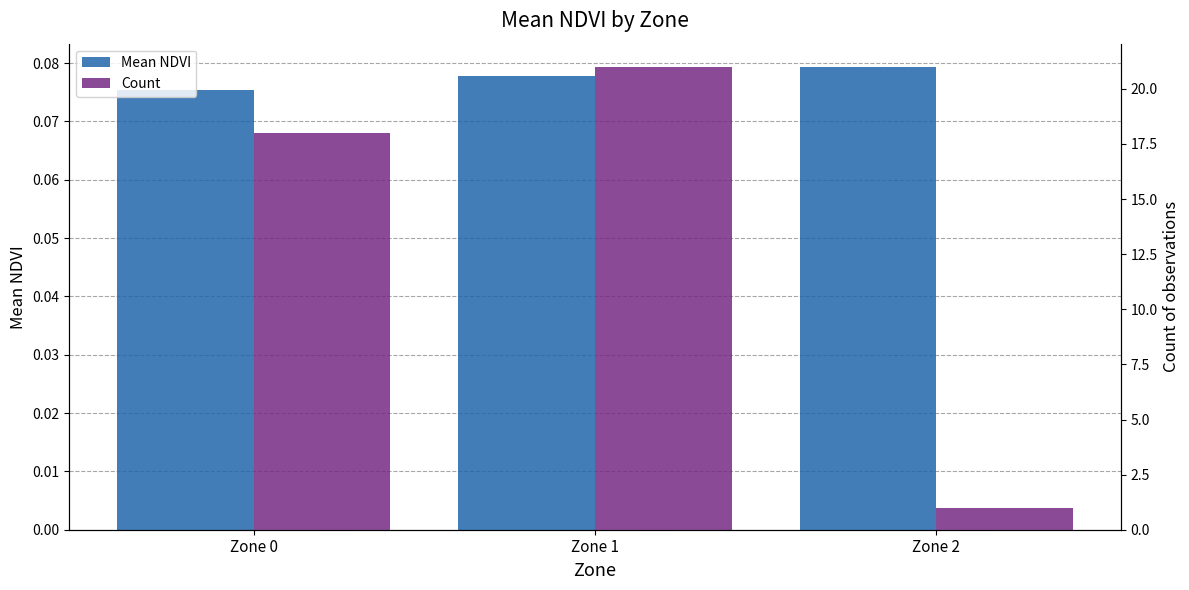

At which label does Count reach its minimum?

Zone 2